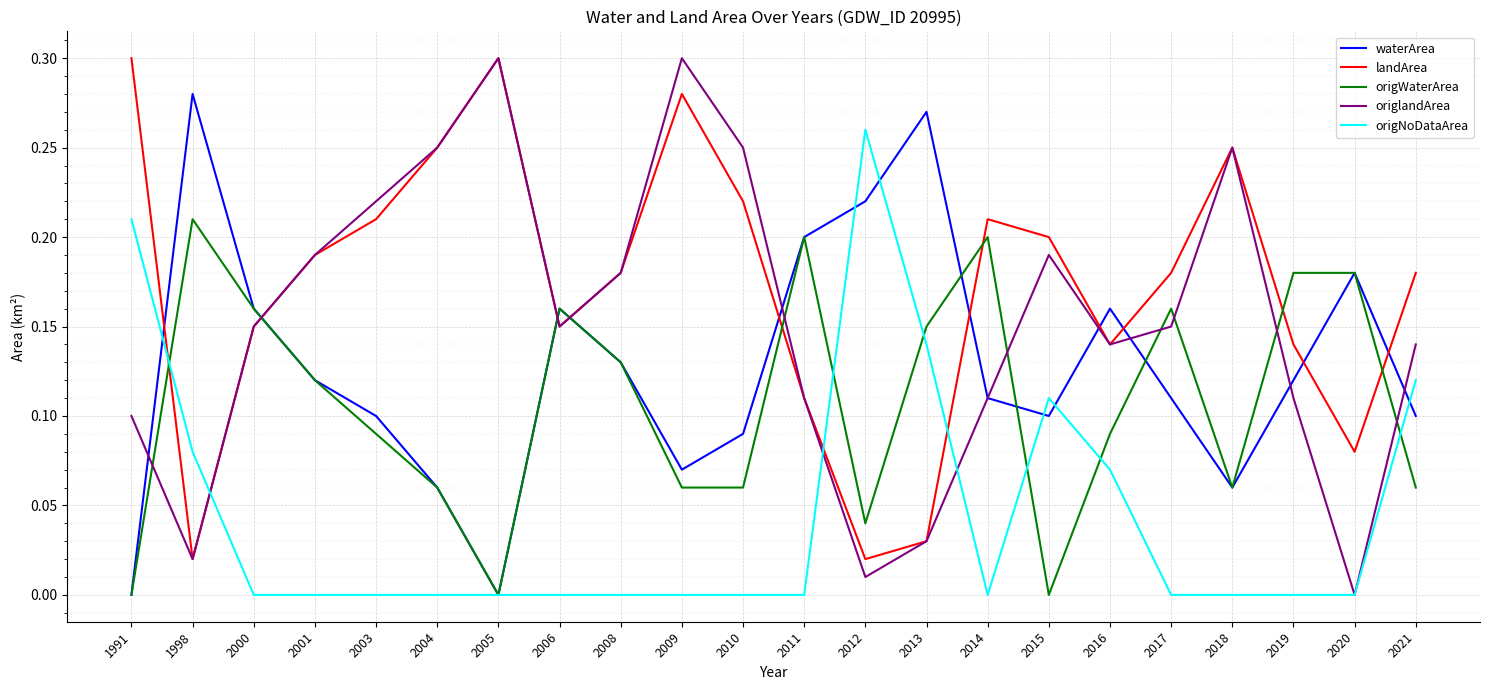

Which series has the widest spread of values?

origlandArea